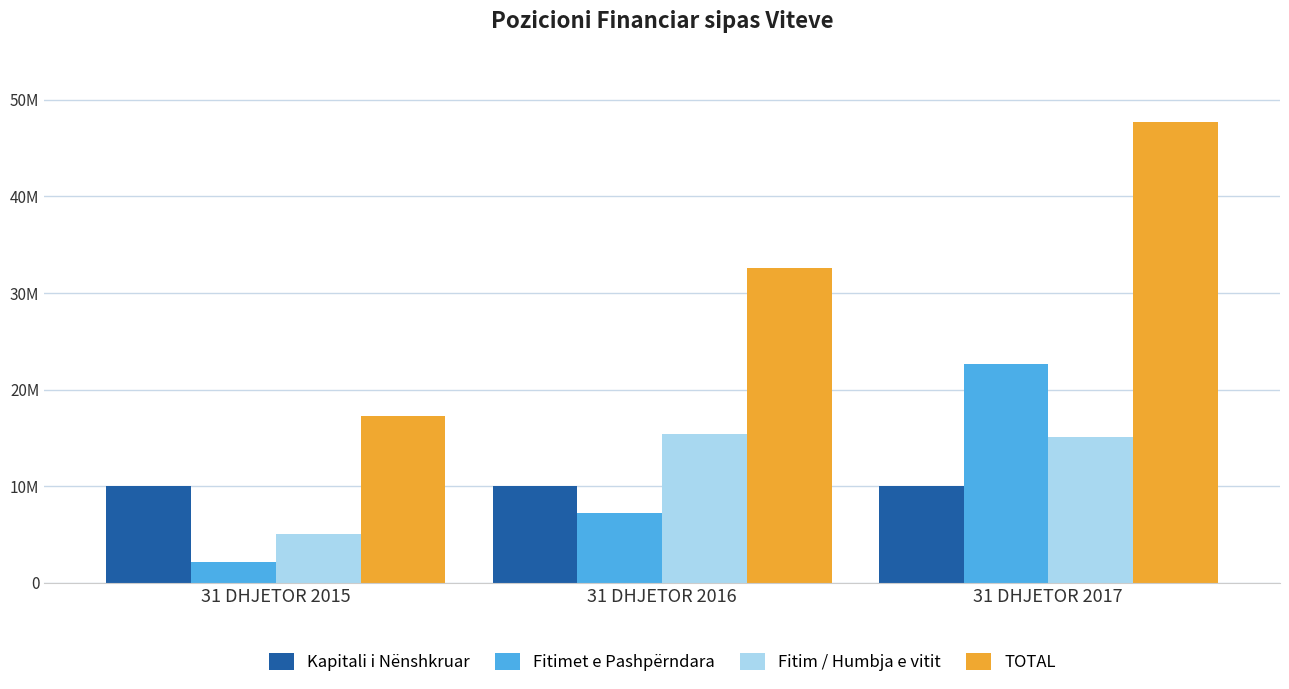

True or false: Fitimet e Pashpërndara has a value of 22631403.9 at 31 DHJETOR 2017.

True